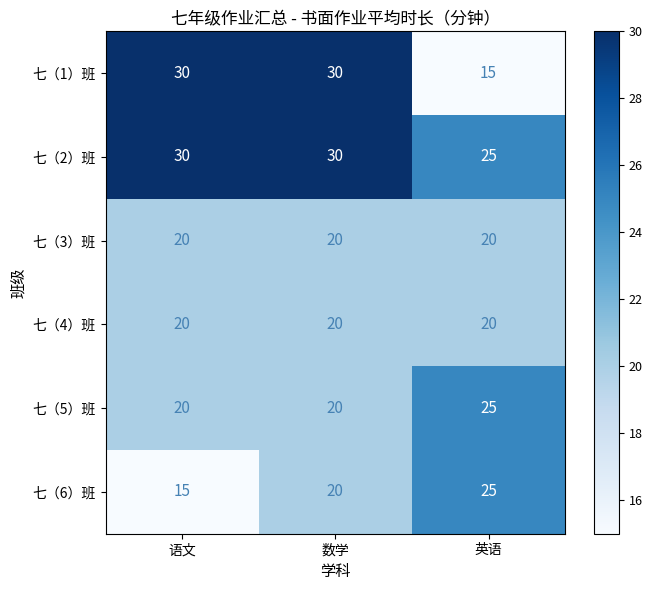

The 七（4）班 series shows 30 at 数学. True or false?

False